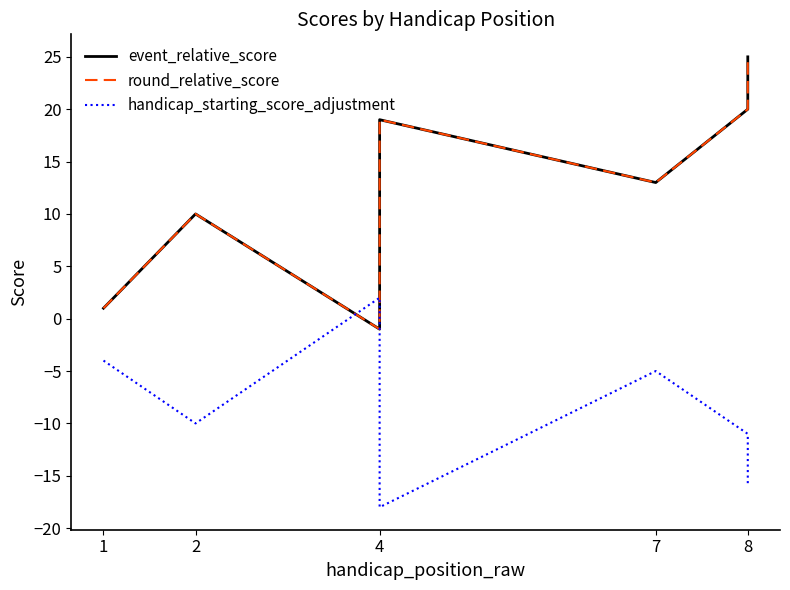

Is this an area chart (filled region under the line)?

No